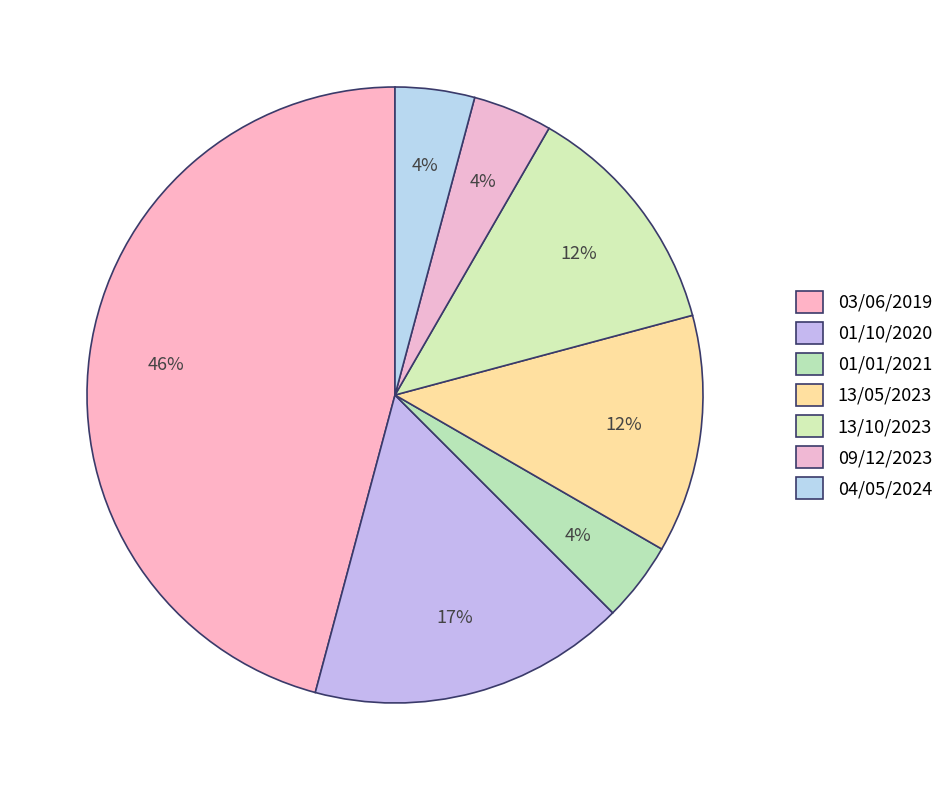

Which has a higher value, 03/06/2019 or 13/05/2023?

03/06/2019